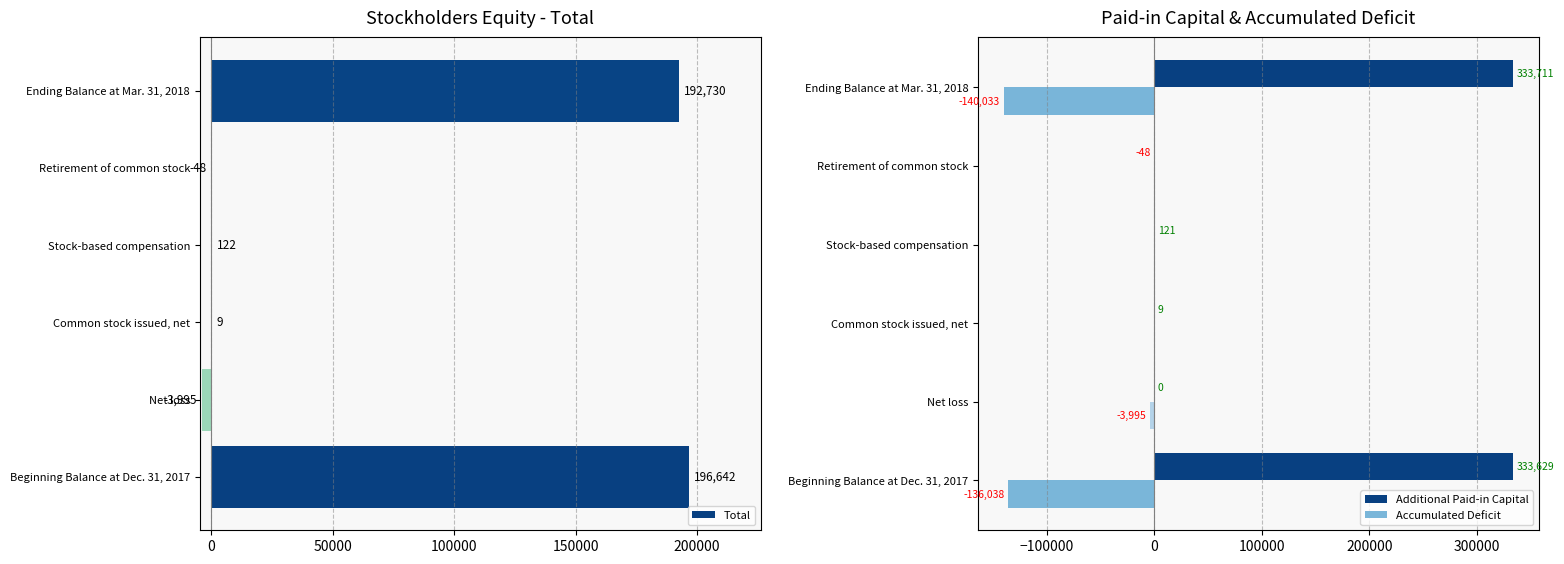

What are all the series names shown in the legend?

Total, Additional Paid-in Capital, Accumulated Deficit